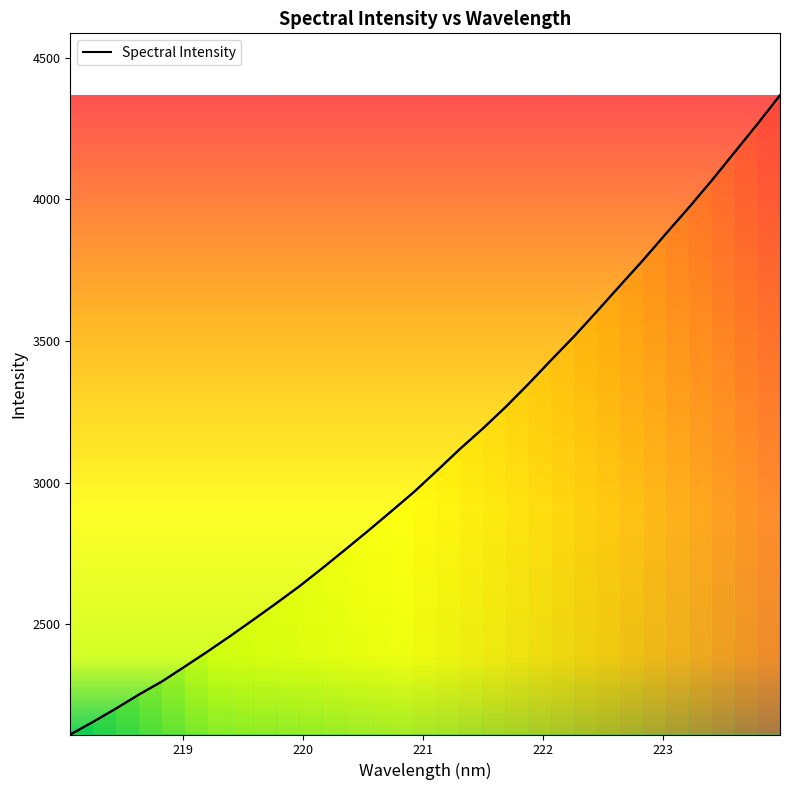

The chart shows a value of 1029.0 at 26. True or false?

False